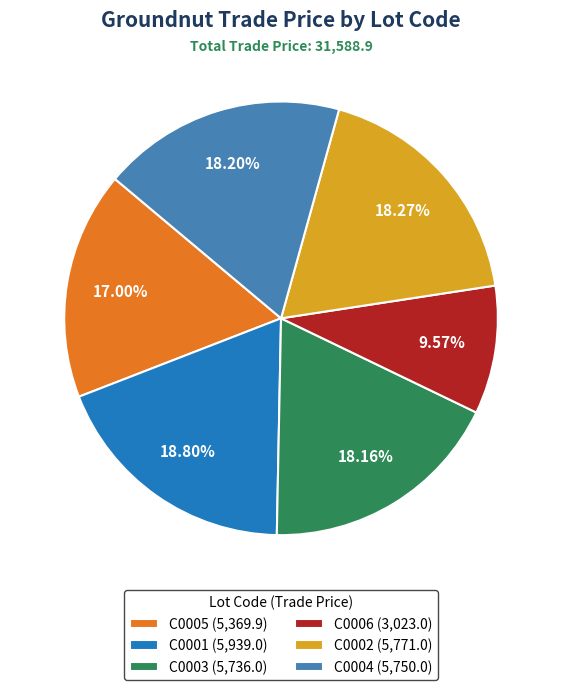

What is the ratio of the value at C0001 (5,939.0) to the value at C0004 (5,750.0)?

1.0